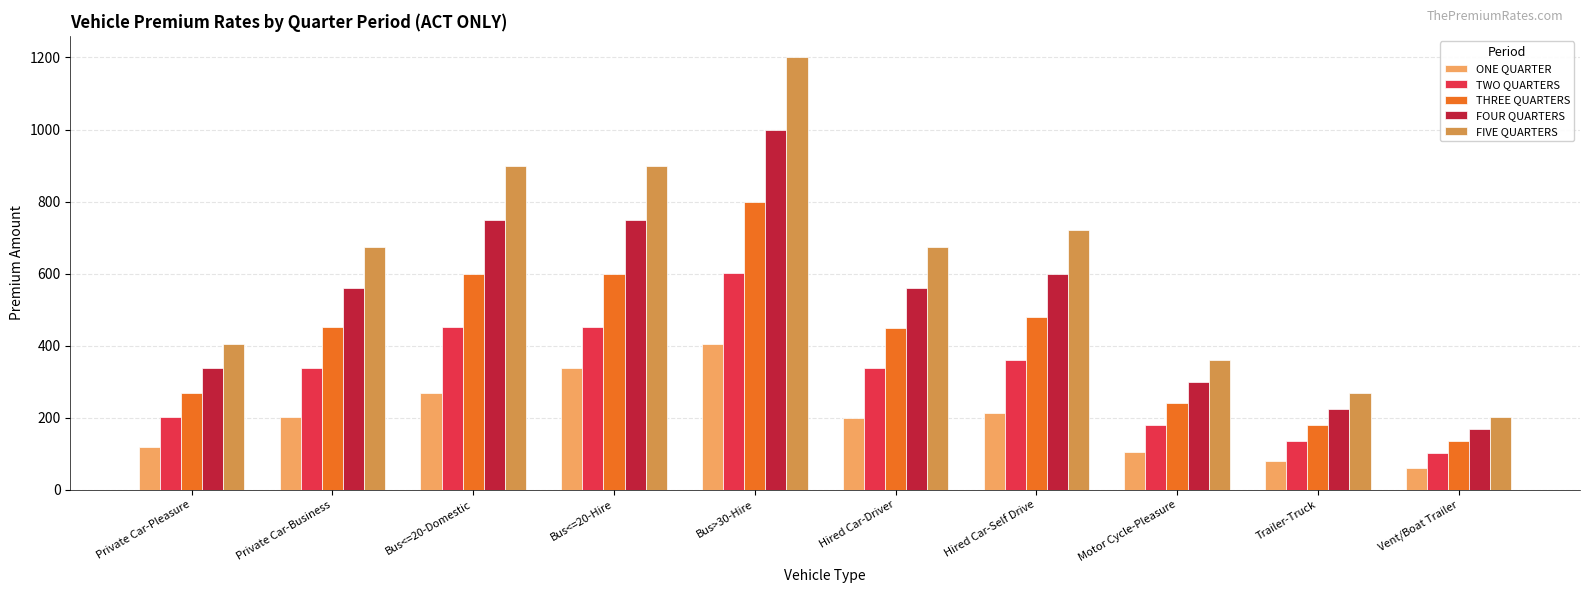

What is the difference between the maximum and second lowest values in the FOUR QUARTERS series?

773.8